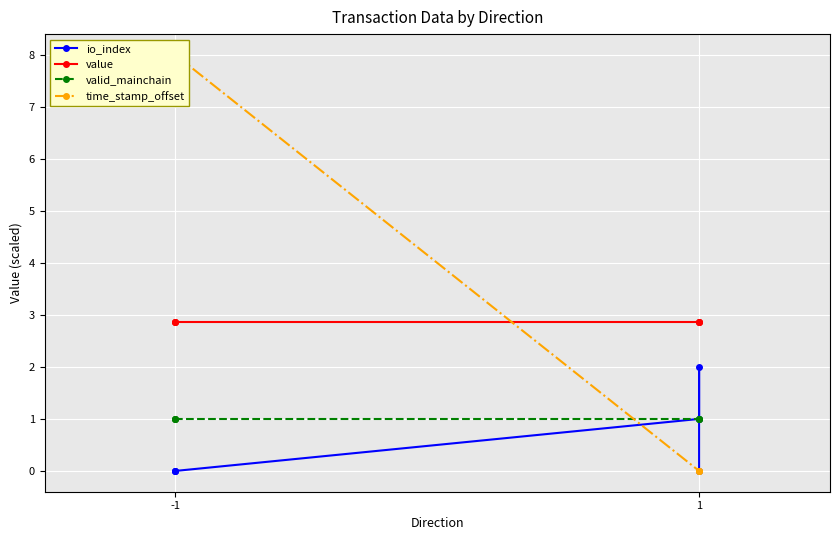

True or false: valid_mainchain has a value of 1.0 at 1.

True